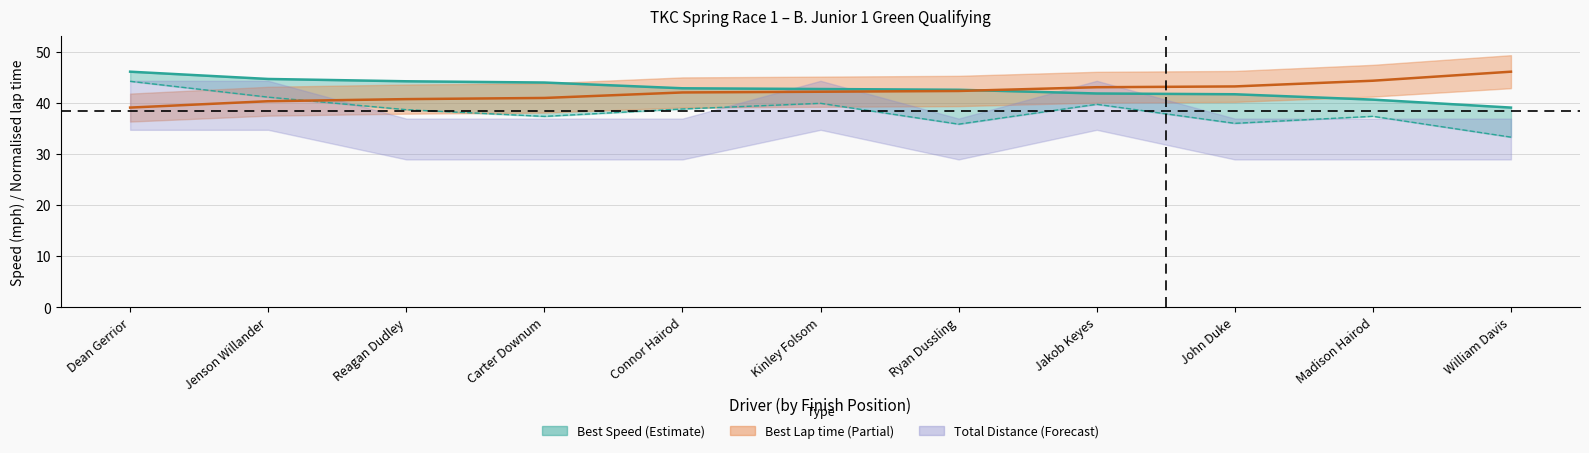

What is the difference between the maximum and minimum values in the Best Speed series?

7.0